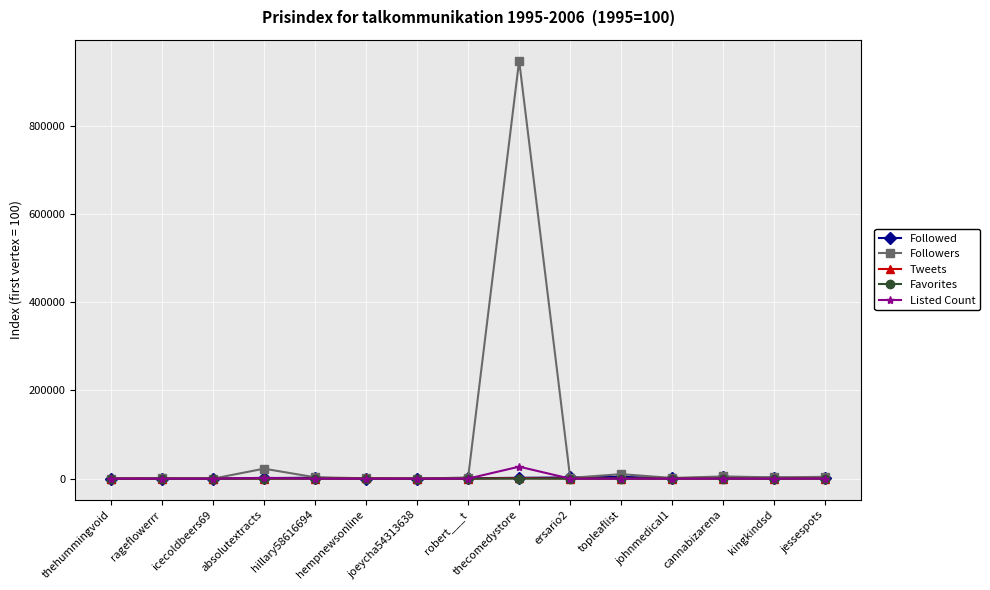

In Tweets, how many points are lower than both neighbors (excluding endpoints)?

5